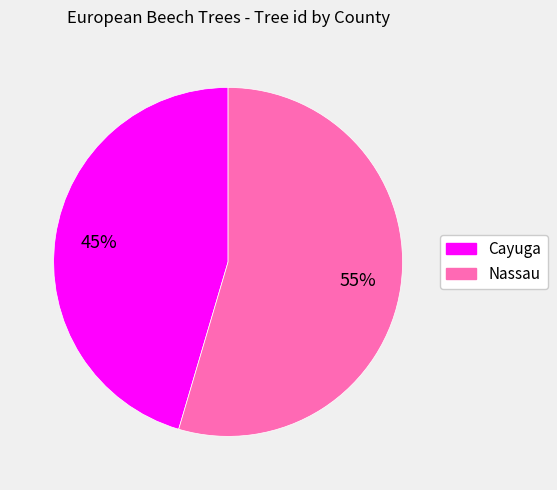

Is there any slice that represents more than half of the pie?

Yes